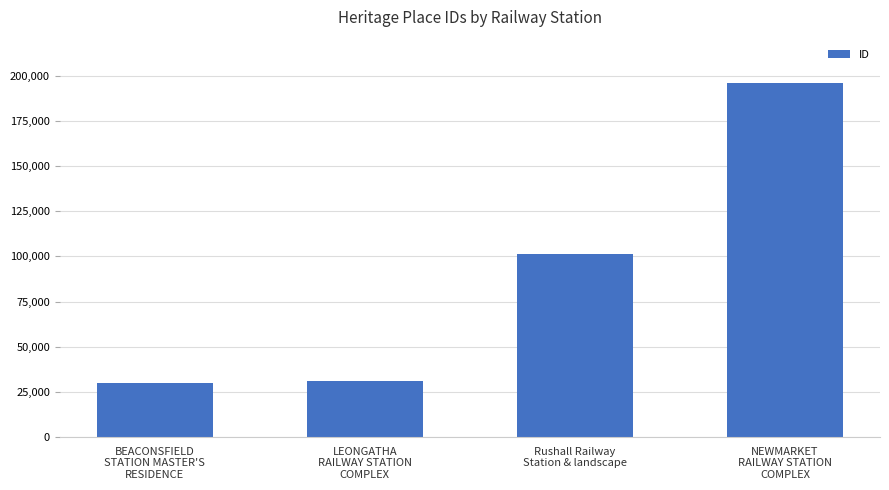

What is the ratio of the value at NEWMARKET
RAILWAY STATION
COMPLEX to the value at Rushall Railway
Station & landscape?

1.9